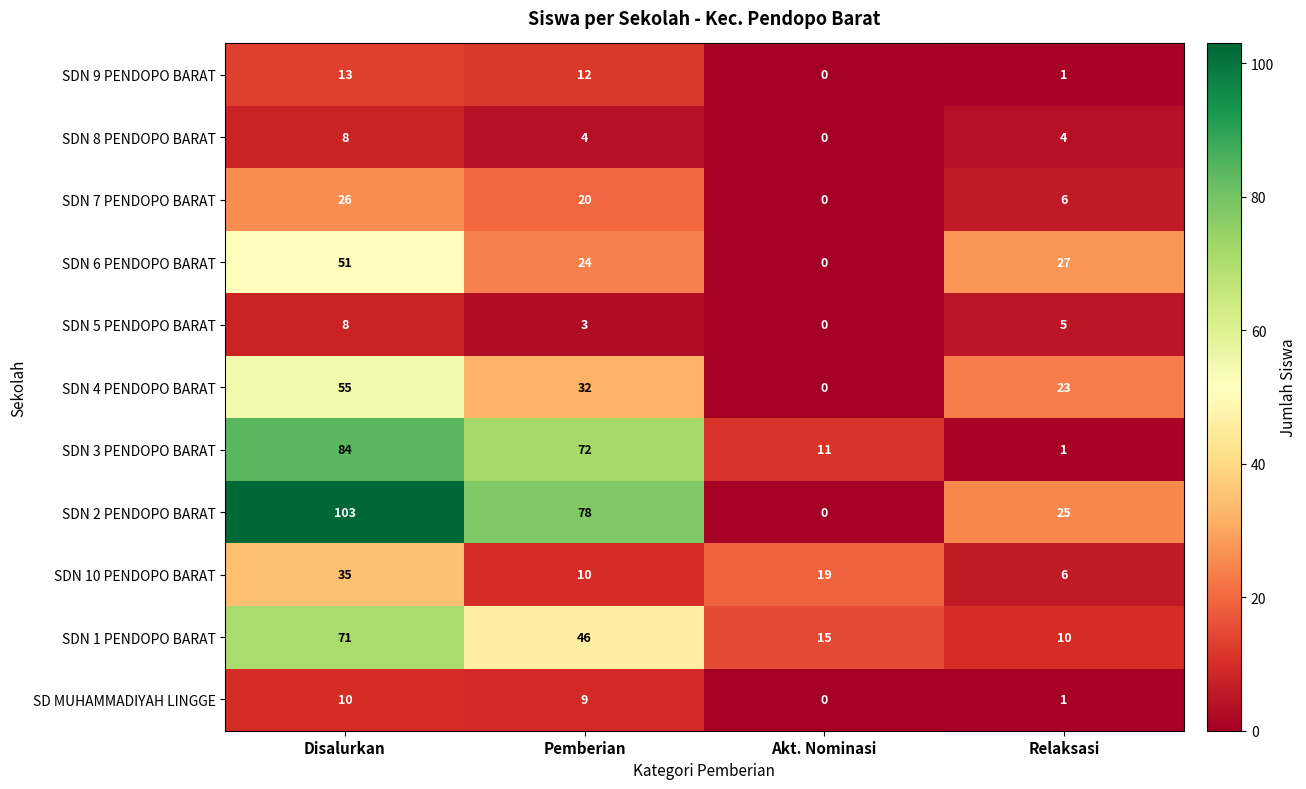

The SDN 9 PENDOPO BARAT series shows 1 at Relaksasi. True or false?

True